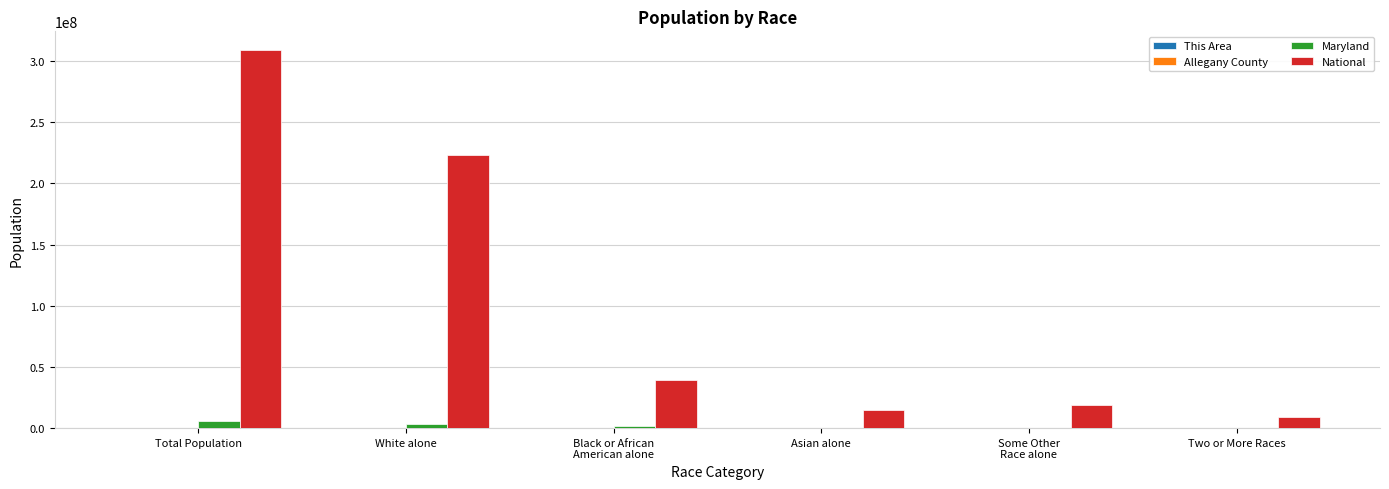

Which series changed the most between Total Population and Asian alone?

National